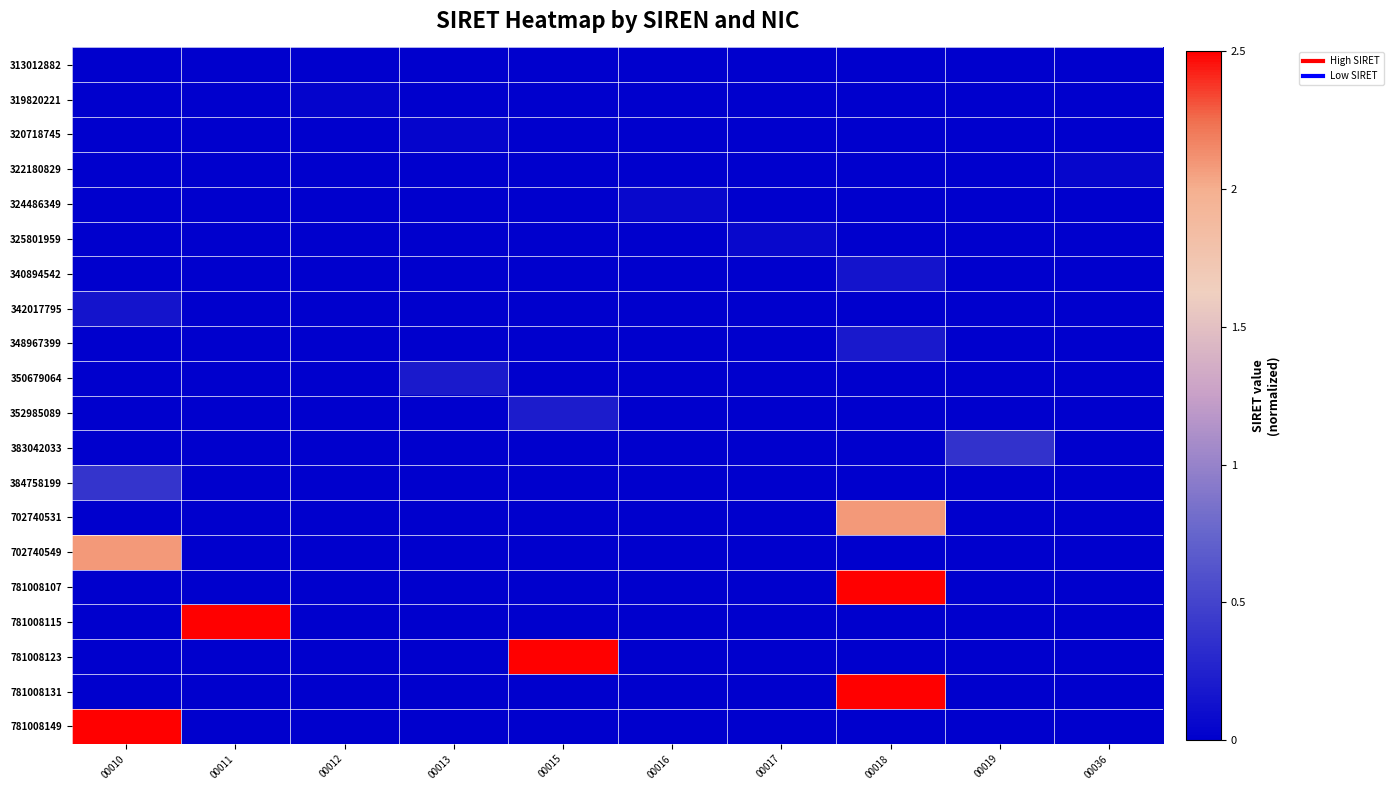

Between 00018 and 00016, which is larger?

00018